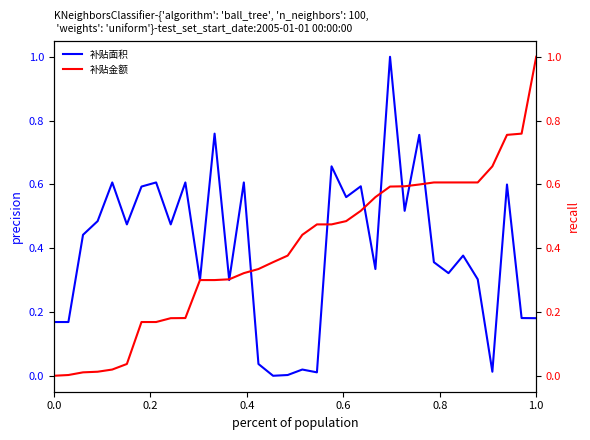

Which series ends up on top after the final intersection of 补贴面积 and 补贴金额?

补贴金额